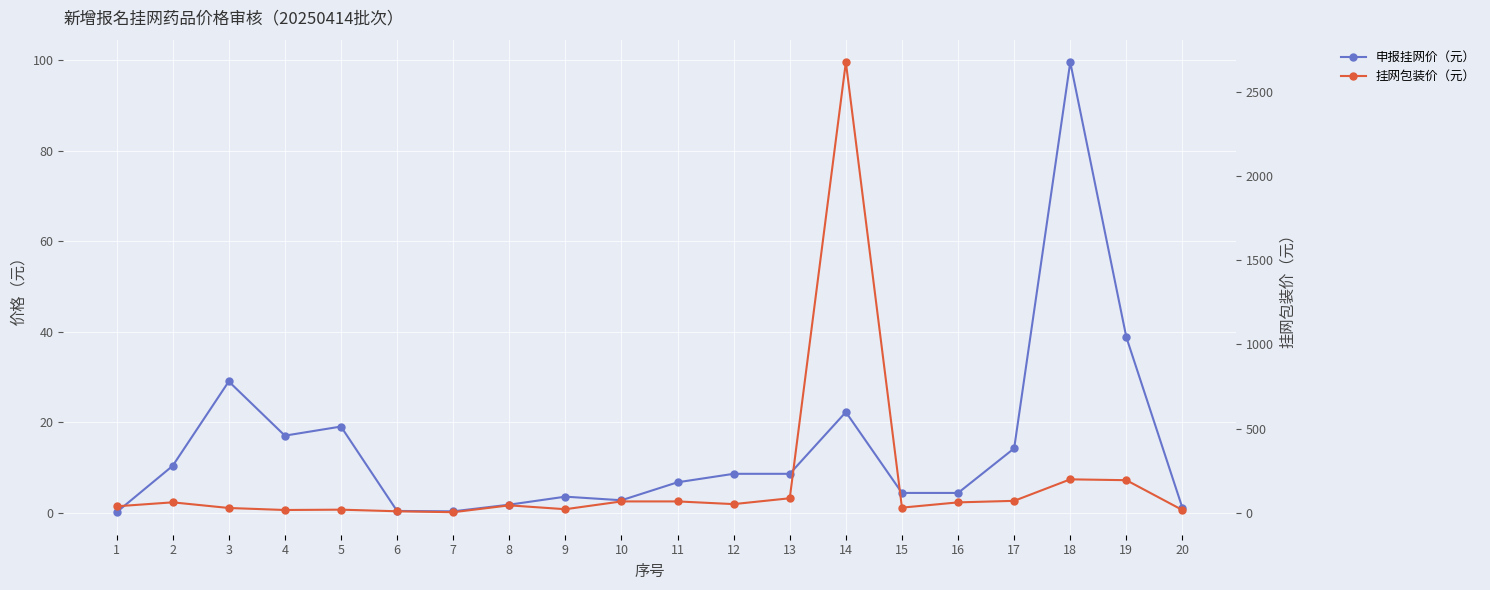

What is the value of the 挂网包装价（元） point at the 18th from the left?

199.0